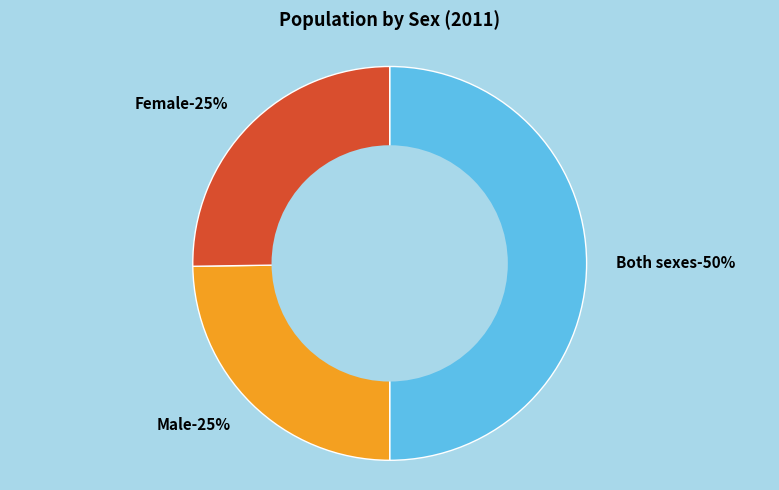

What is the ratio of the value at Male to the value at Female?

1.0